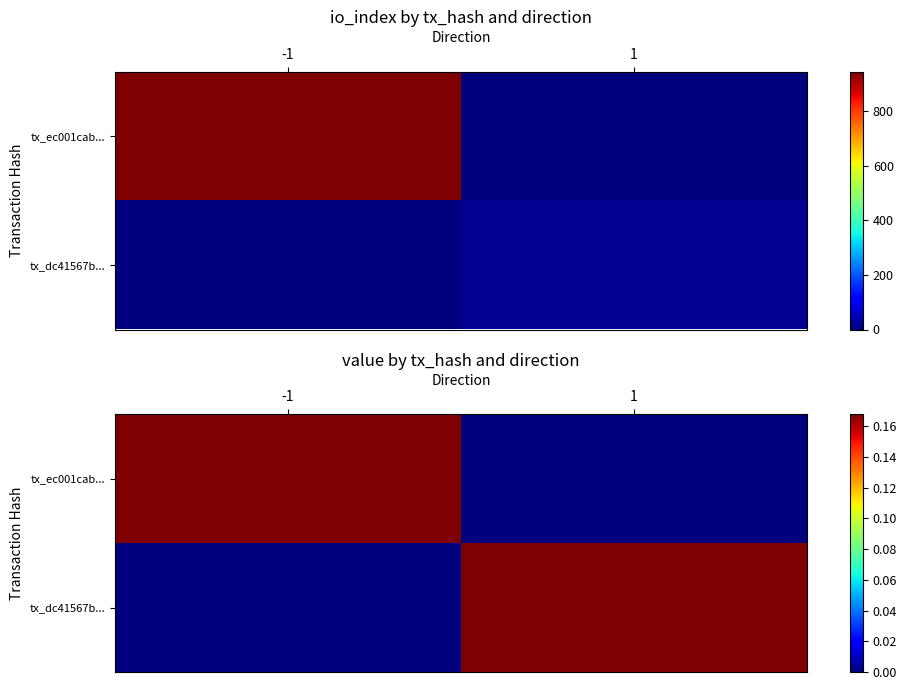

Which series has the largest total across all categories?

tx_ec001cab...